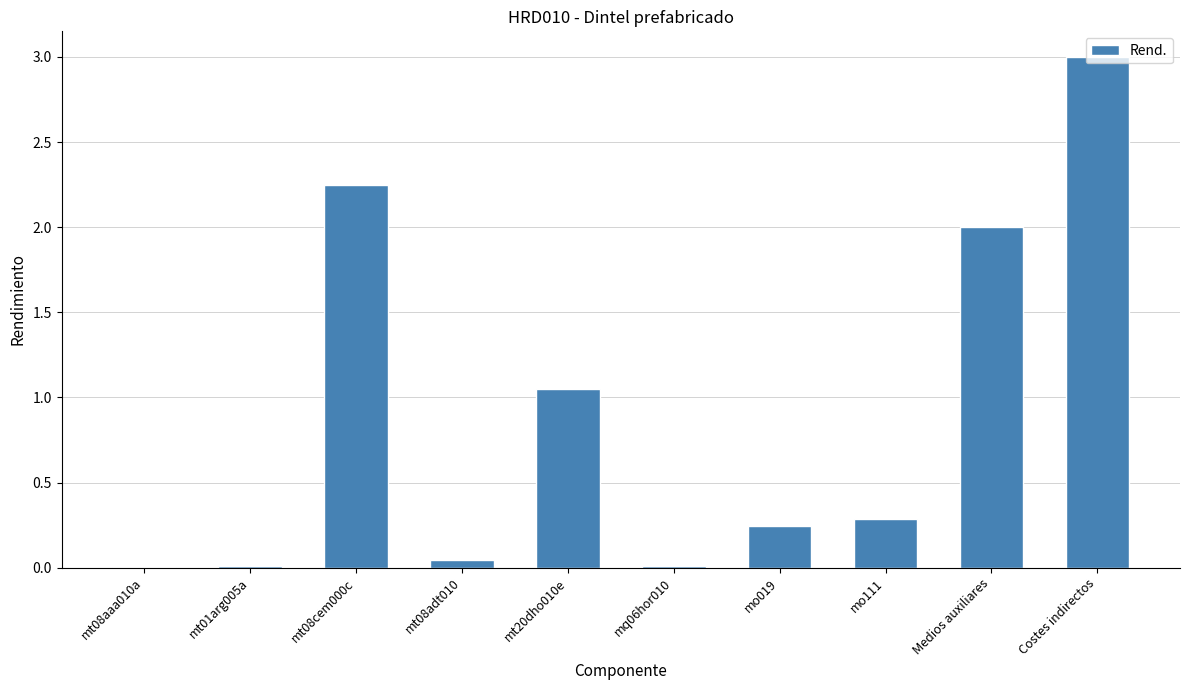

What is the sum of all values?

8.9